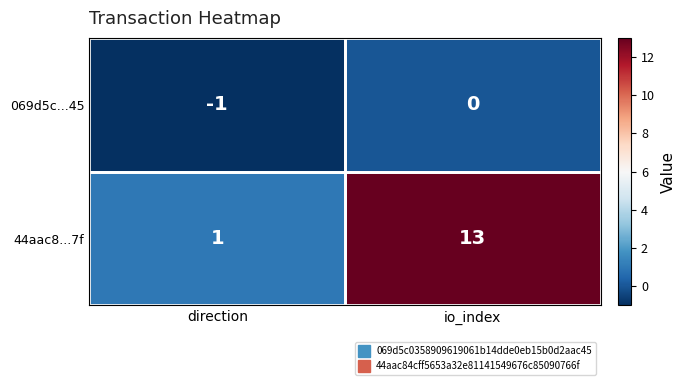

Where is 069d5c...45 nearest to the value 0?

io_index